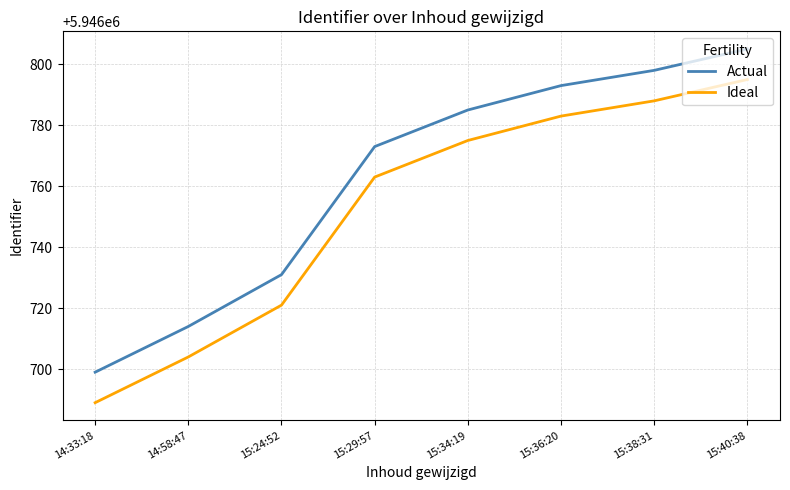

Rank the series by their maximum value, from highest to lowest.

Actual, Ideal